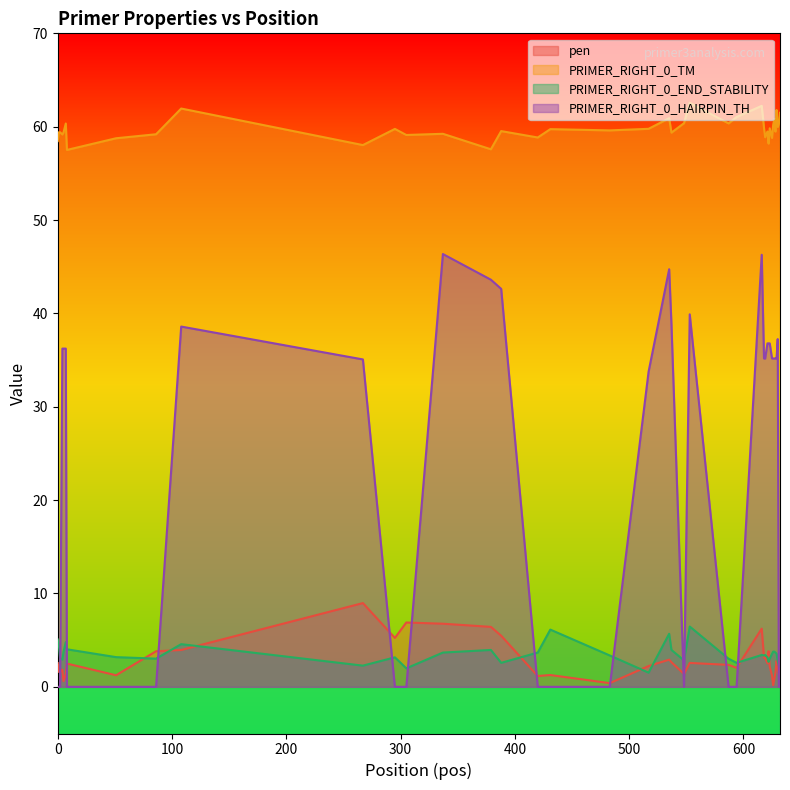

True or false: PRIMER_RIGHT_0_END_STABILITY and PRIMER_RIGHT_0_TM intersect in this chart.

False